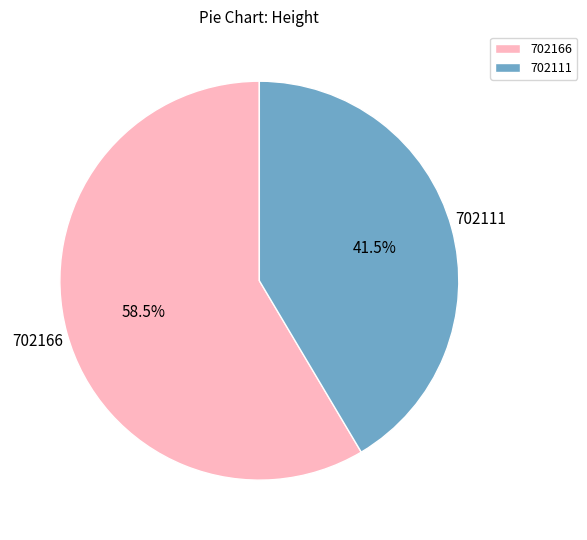

Rank the categories by value from lowest to highest.

702111, 702166